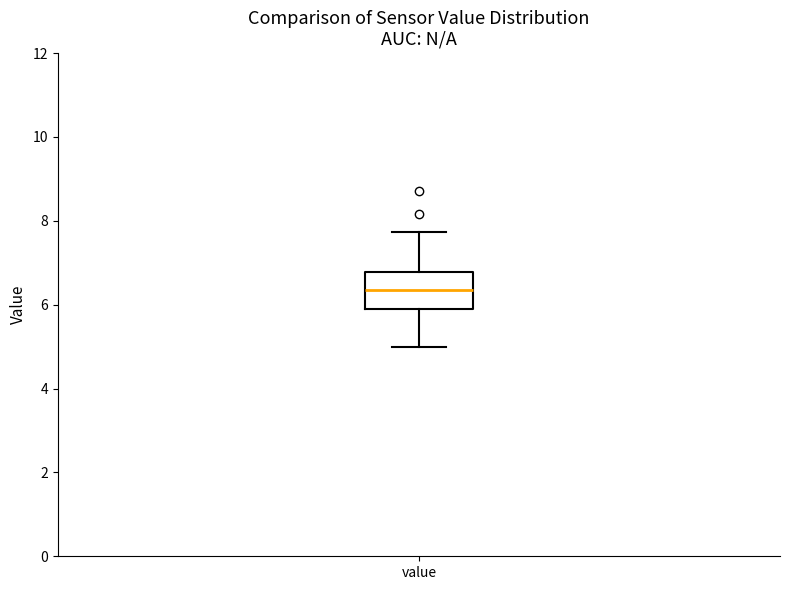

Read this box plot against the y-axis: the position of the median line, the range covered by the box, and the ends of both whiskers. The values are not printed on the chart, so give them approximately, as read against the axis.

median 6.4, box 6.0 to 6.8, whiskers 5.0 to 7.8